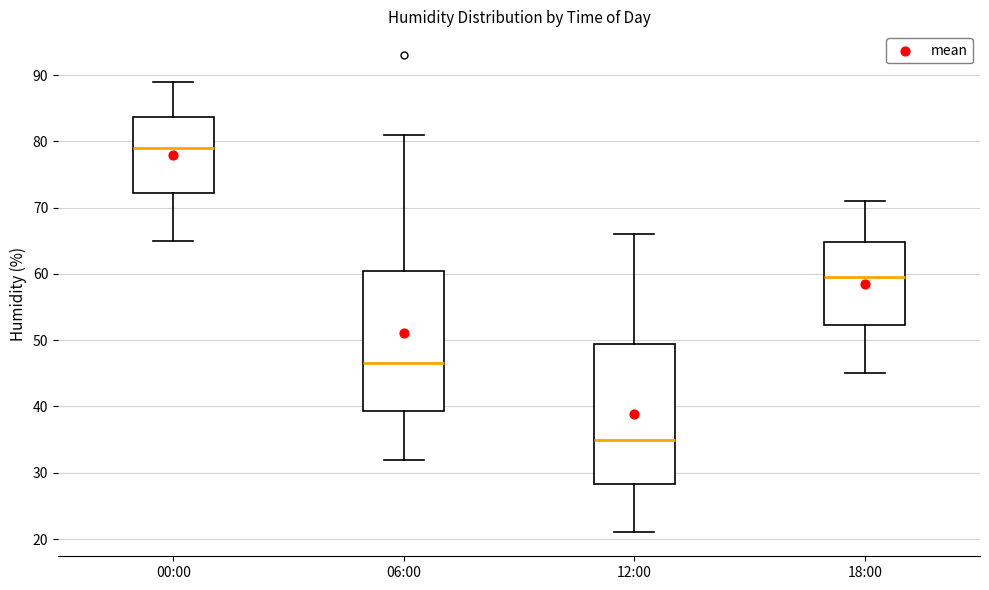

Reading left to right, read every box against the y-axis: the position of its median line, the range the box covers, and the ends of its whiskers. The values are not printed on the chart, so give them approximately, as read against the axis.

00:00: median 79, box 72 to 84, whiskers 65 to 89
06:00: median 47, box 39 to 61, whiskers 32 to 81
12:00: median 35, box 28 to 50, whiskers 21 to 66
18:00: median 60, box 52 to 65, whiskers 45 to 71